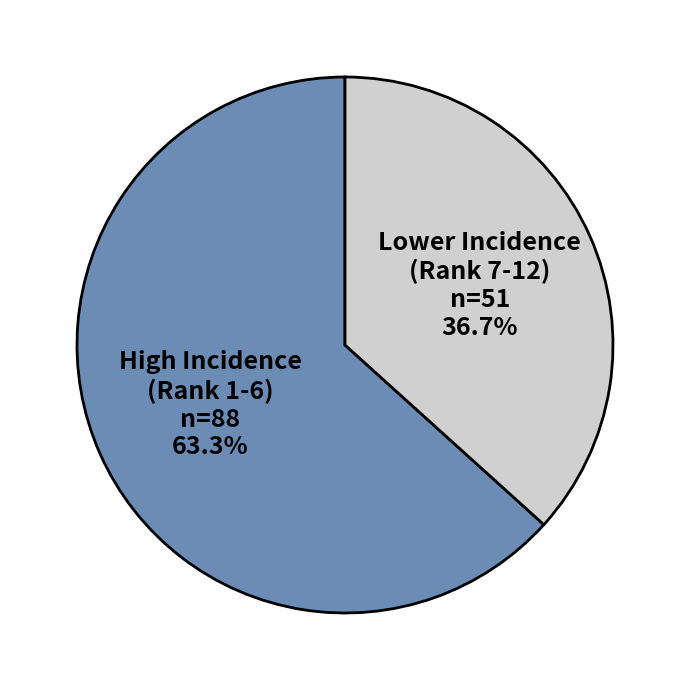

How many slices are in this pie chart?

2